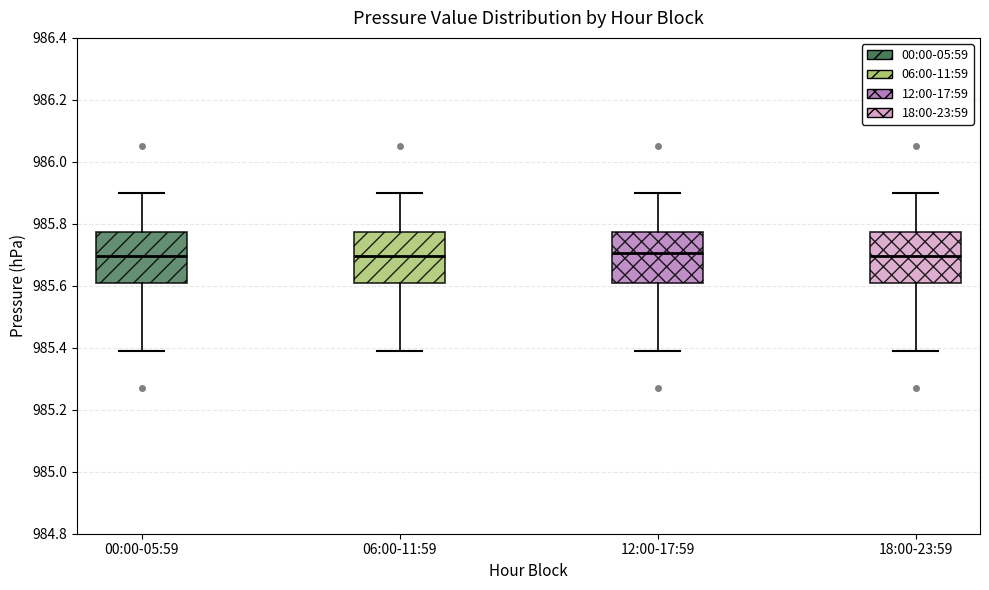

Reading left to right, transcribe this box plot: for each box, give where its median line is, the range the box spans, and where its two whiskers end, as read against the y-axis. The values are not printed on the chart, so give them approximately, as read against the axis.

00:00-05:59: median 985.70, box 985.62 to 985.78, whiskers 985.40 to 985.90
06:00-11:59: median 985.70, box 985.62 to 985.78, whiskers 985.40 to 985.90
12:00-17:59: median 985.70, box 985.62 to 985.78, whiskers 985.40 to 985.90
18:00-23:59: median 985.70, box 985.62 to 985.78, whiskers 985.40 to 985.90